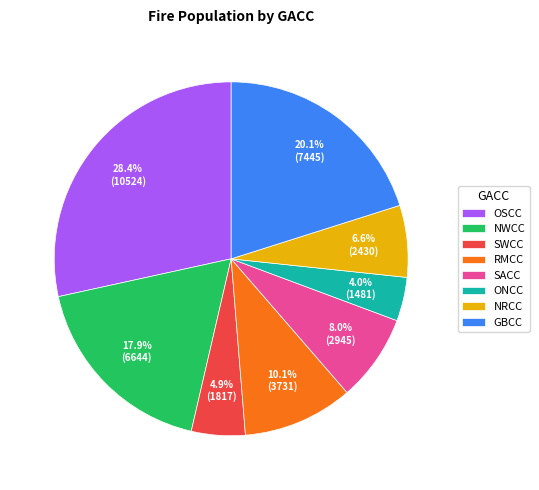

To the nearest percent, what percentage of the pie is RMCC?

10%